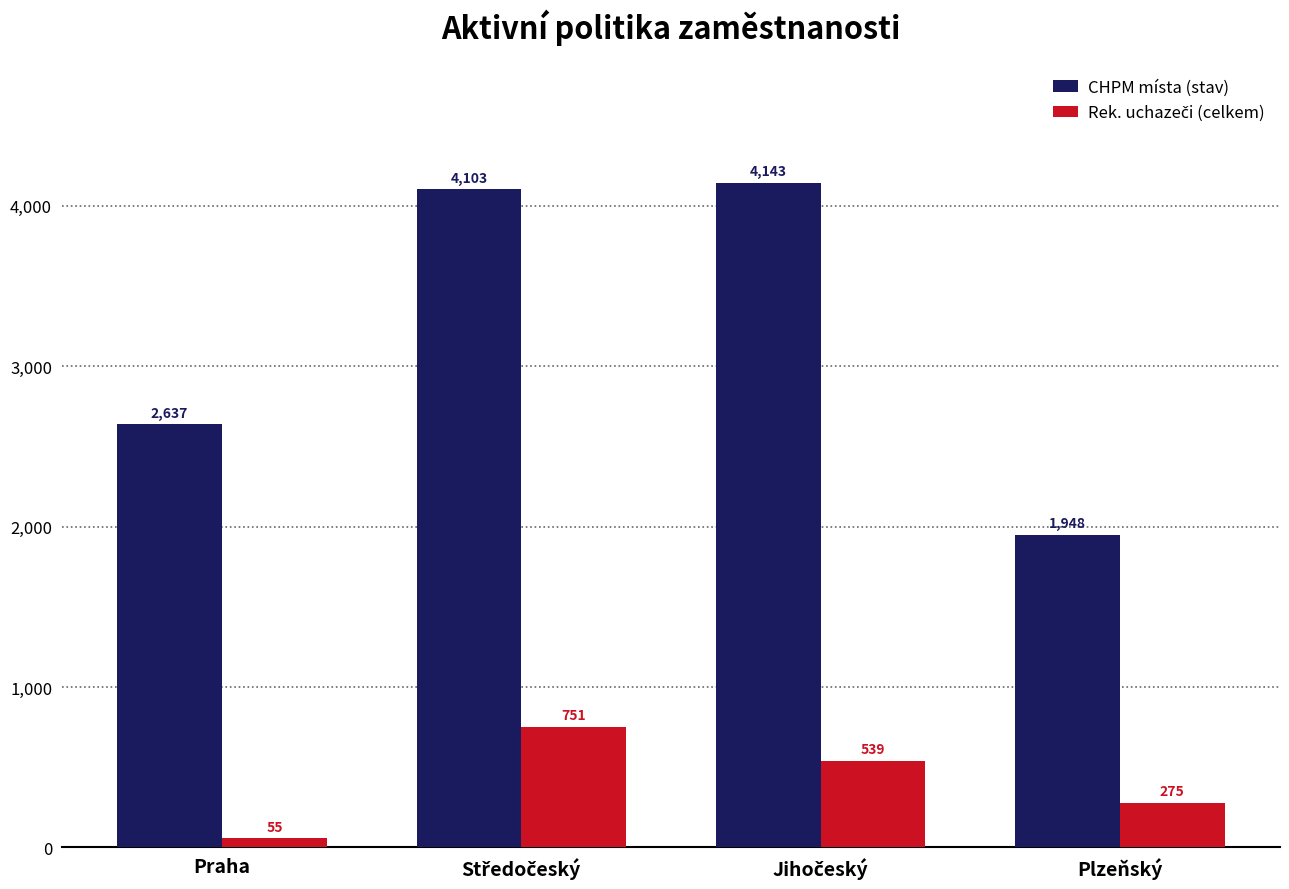

Where is CHPM místa (stav) nearest to the value 3045?

Praha